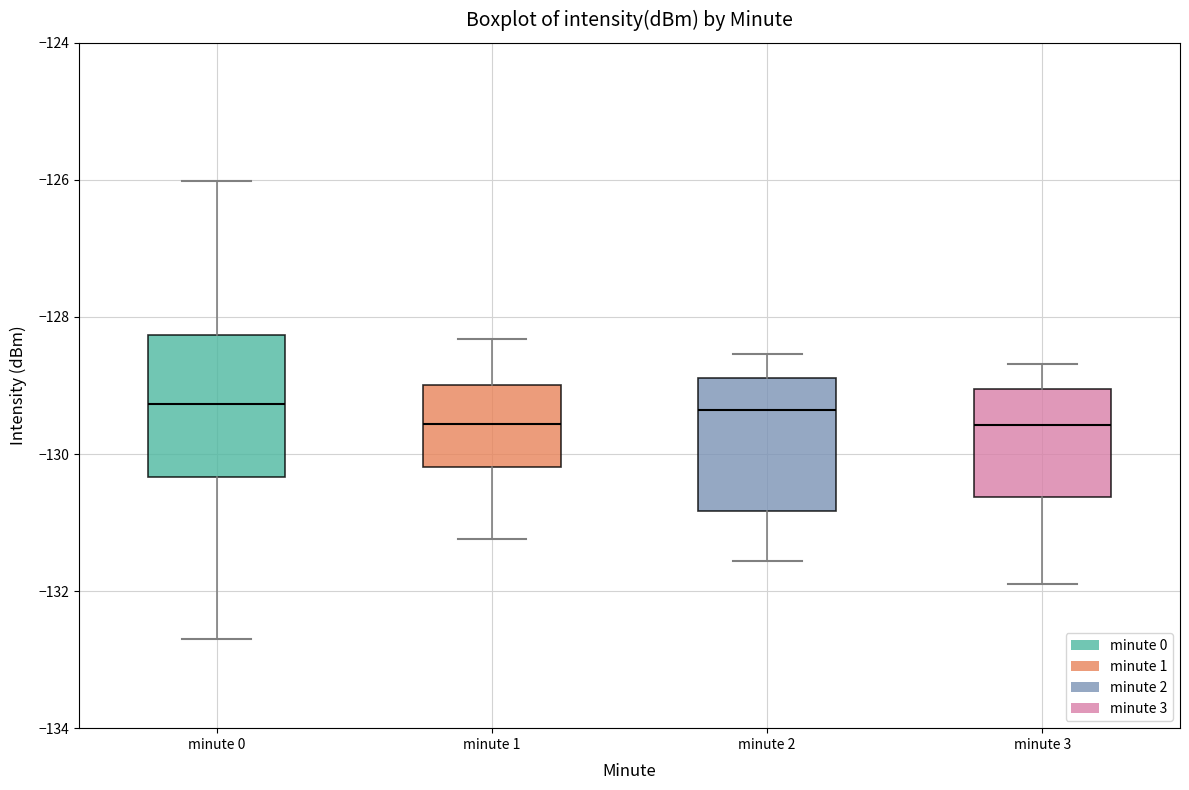

Reading left to right, read every box against the y-axis: the position of its median line, the range the box covers, and the ends of its whiskers. The values are not printed on the chart, so give them approximately, as read against the axis.

minute 0: median -129.2, box -130.4 to -128.2, whiskers -132.6 to -126.0
minute 1: median -129.6, box -130.2 to -129.0, whiskers -131.2 to -128.4
minute 2: median -129.4, box -130.8 to -128.8, whiskers -131.6 to -128.6
minute 3: median -129.6, box -130.6 to -129.0, whiskers -132.0 to -128.6